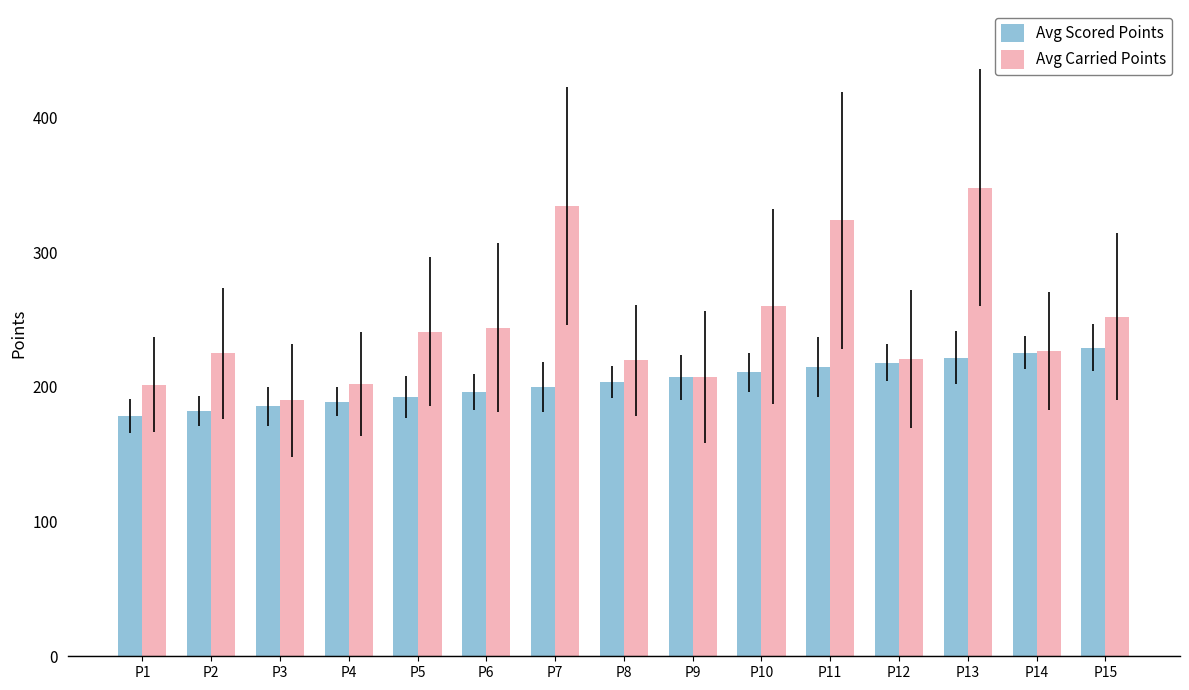

True or false: Avg Scored Points has a value of 196.4 at P6.

True